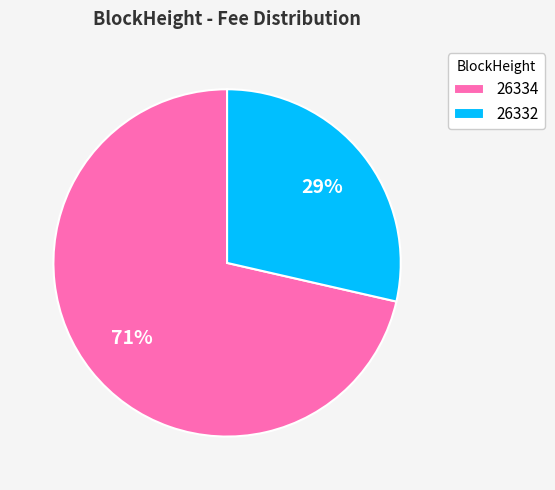

To the nearest percent, what is the combined percentage of 26334 and 26332?

100%